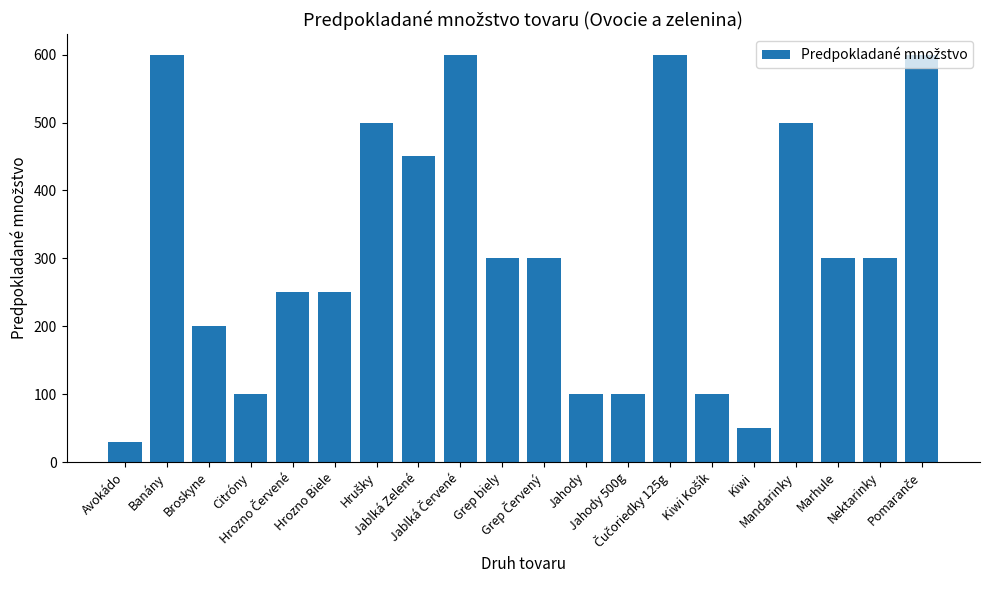

How many series are shown in this chart?

1